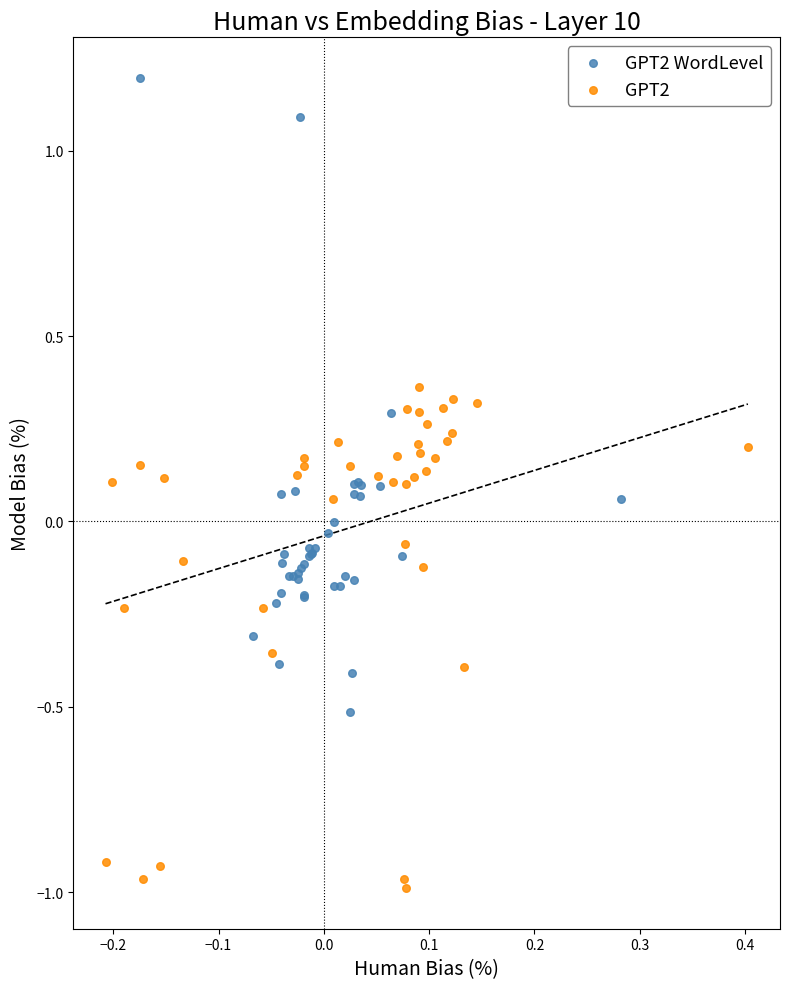

Which series reaches the minimum Y coordinate?

GPT2